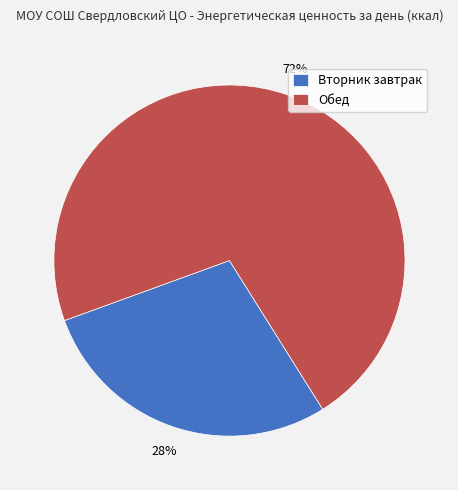

The Обед slice represents 62% of the pie. True or false?

False